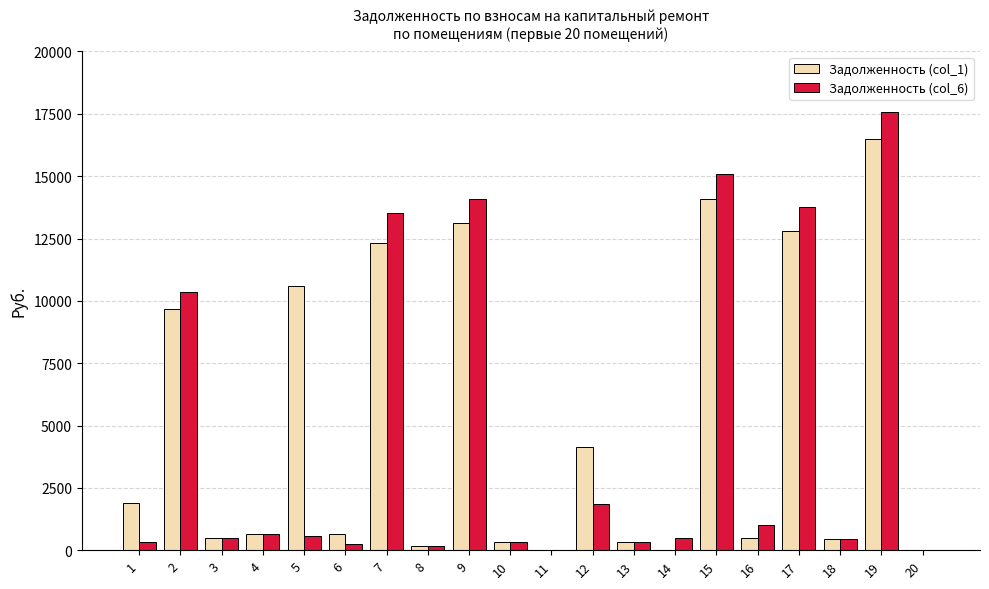

How many groups of bars are there?

20